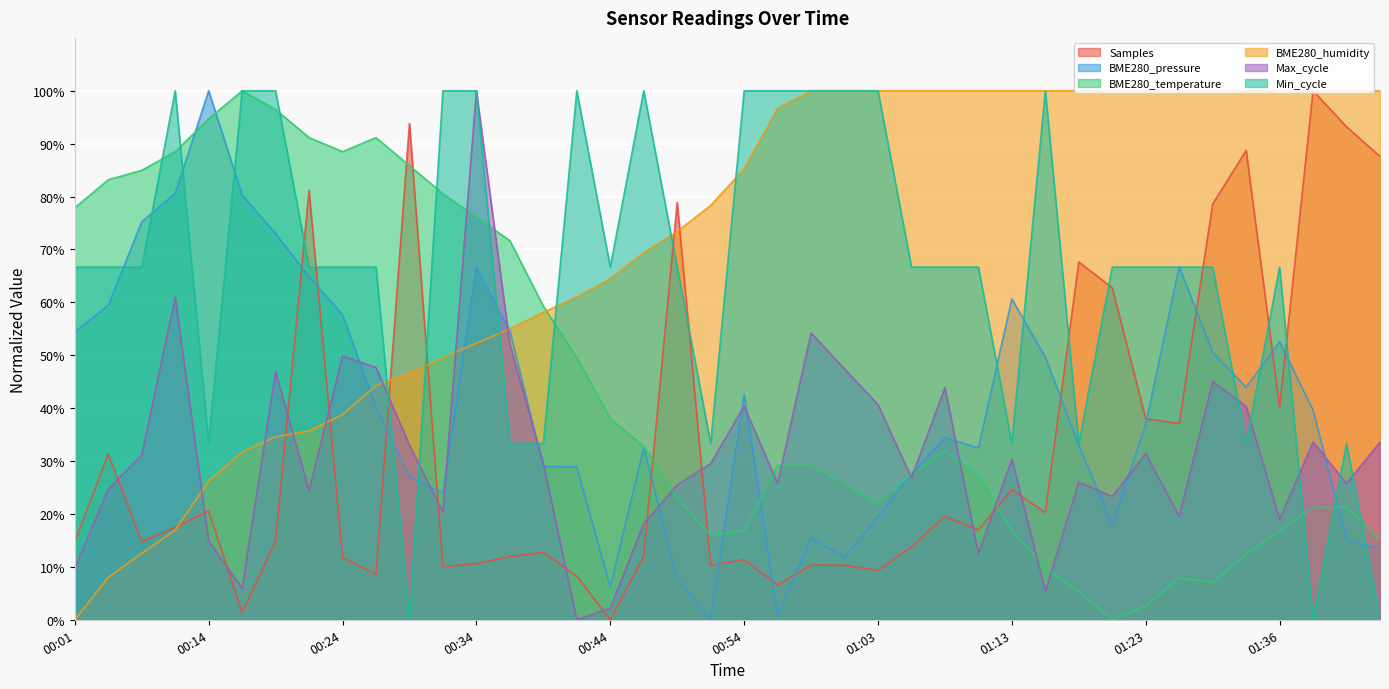

How many values in the BME280_humidity series exceed 85?

20